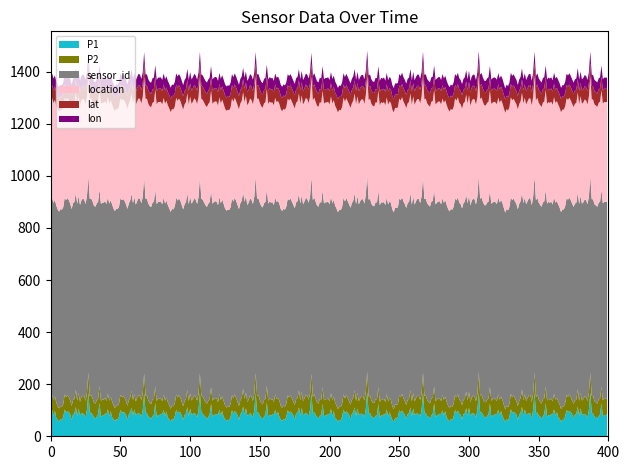

What is the maximum value for P1?

170.0